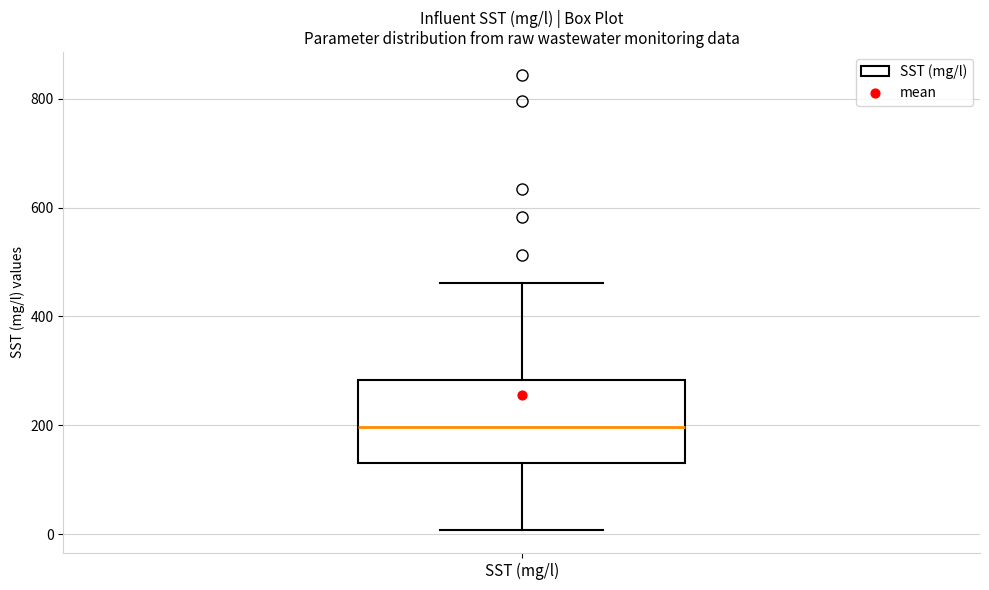

Where is the upper edge of the box for SST (mg/l) on the y-axis? The values are not printed on the chart, so give them approximately, as read against the axis.

280